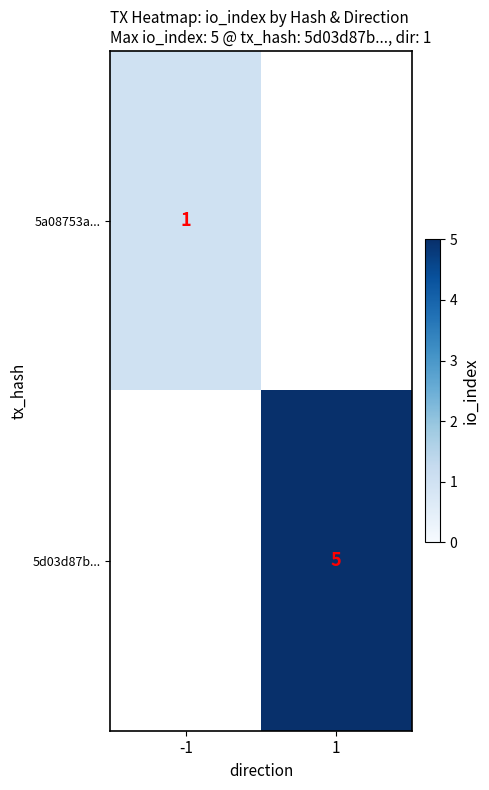

The 5d03d87b... series shows 3 at 1. True or false?

False